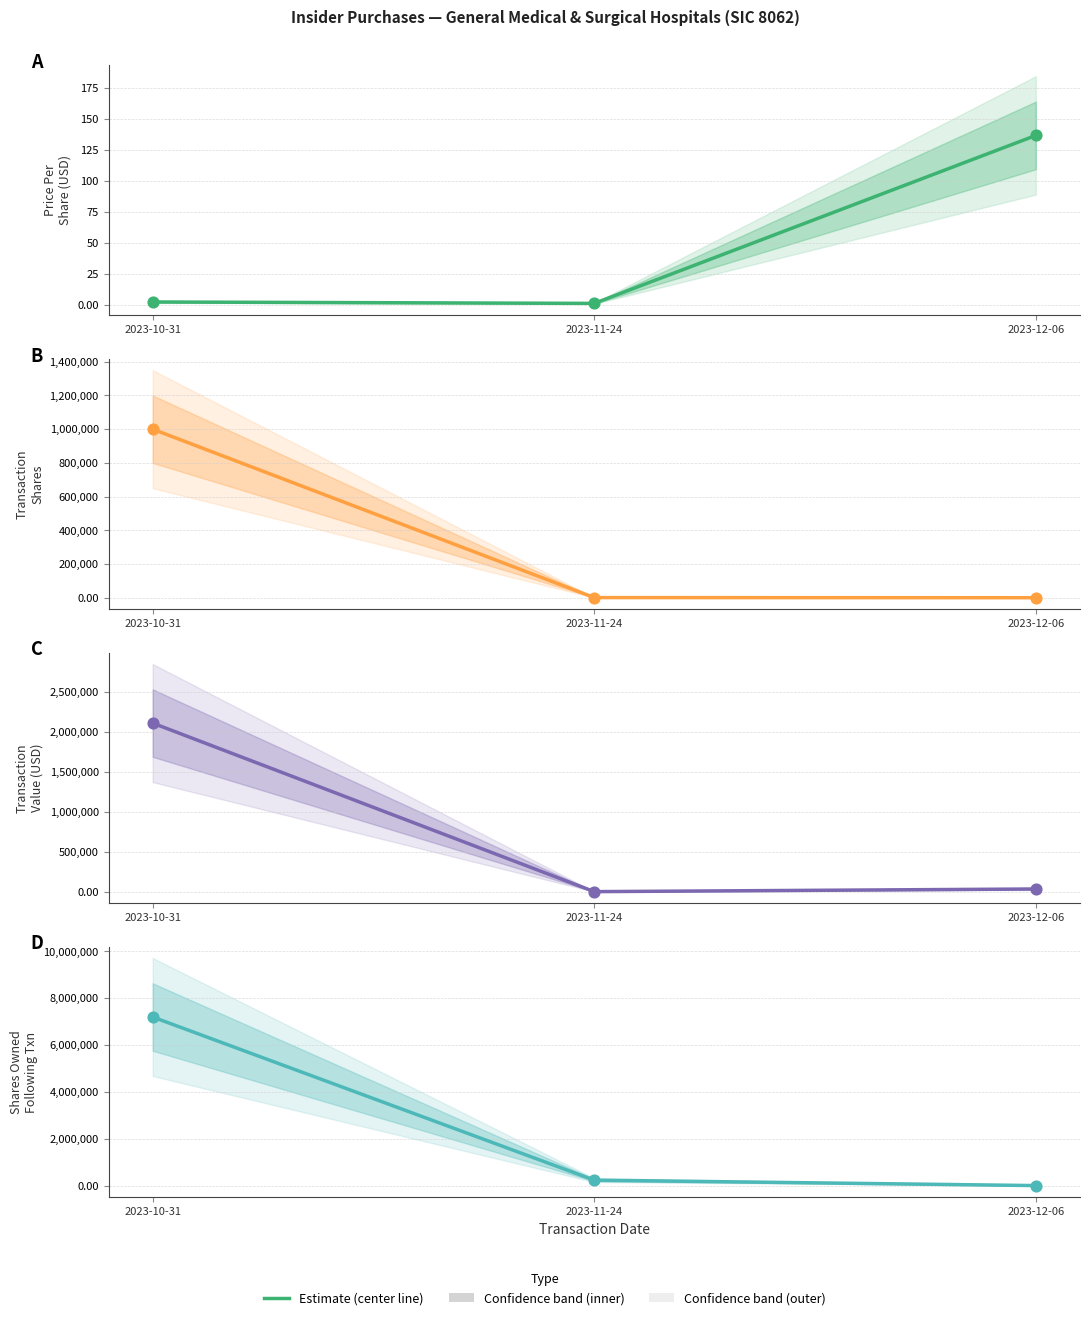

Which series reaches the minimum Y coordinate?

transactionPricePerShare